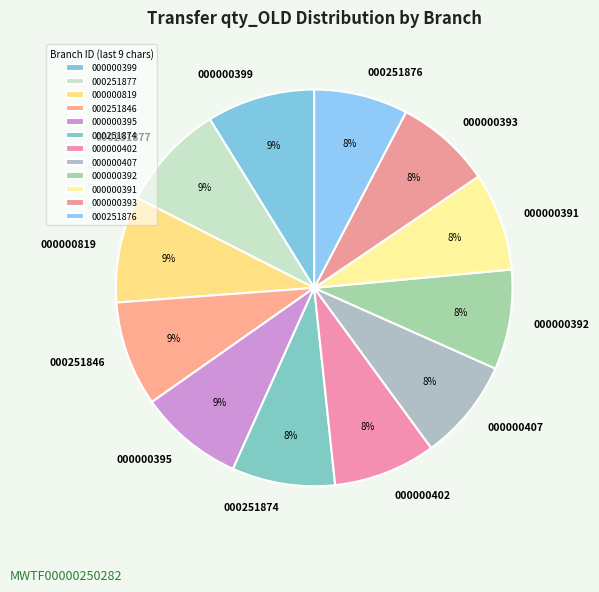

Rank the categories by value from lowest to highest.

BRN000000251876, BRN000000000393, BRN000000000391, BRN000000000392, BRN000000000407, BRN000000000402, BRN000000251874, BRN000000000395, BRN000000251846, BRN000000000819, BRN000000251877, BRN000000000399